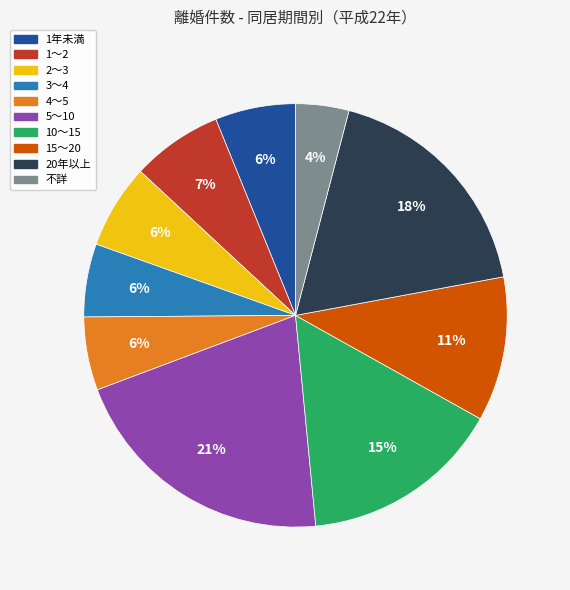

Is it true that 15～20 is 11% of the pie?

True